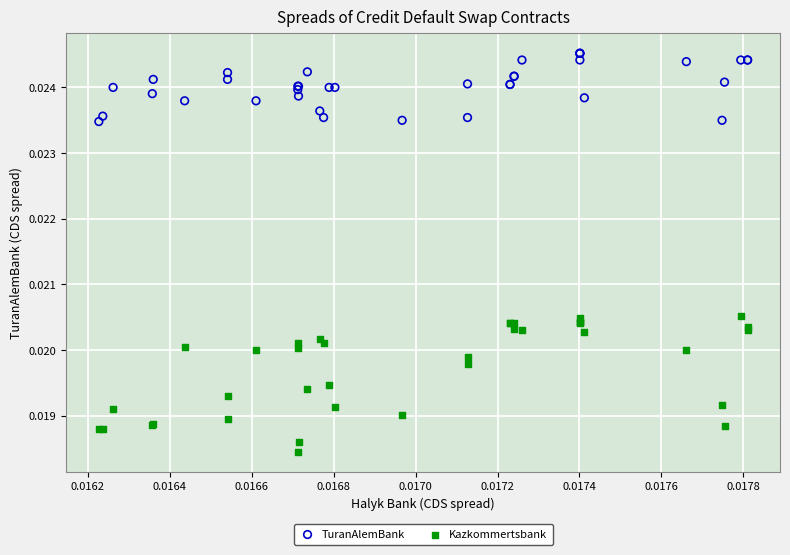

Which series has the largest Y range (max minus min)?

Kazkommertsbank